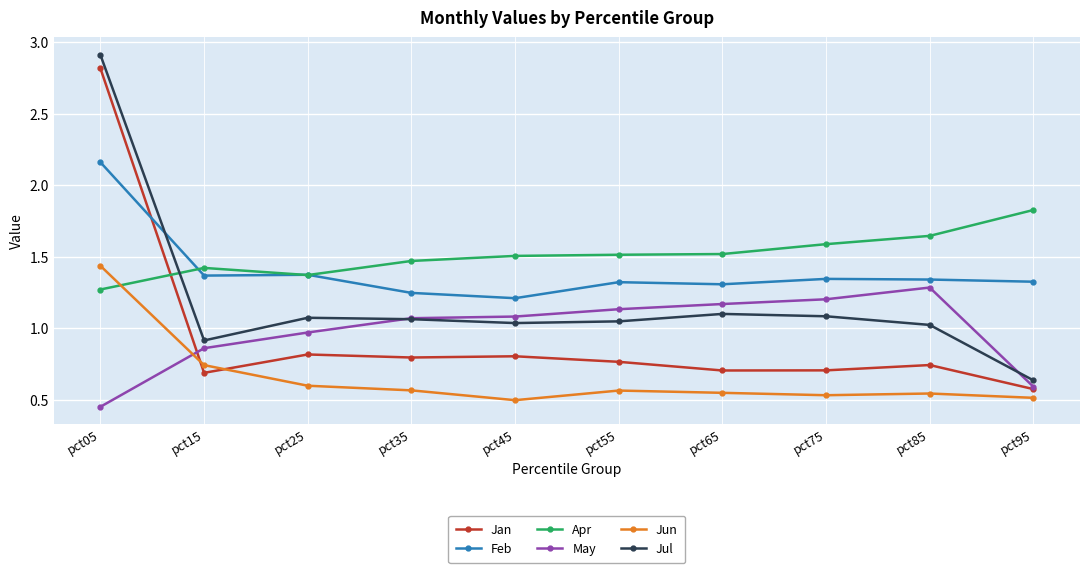

What is the sum of all Jun values?

6.6